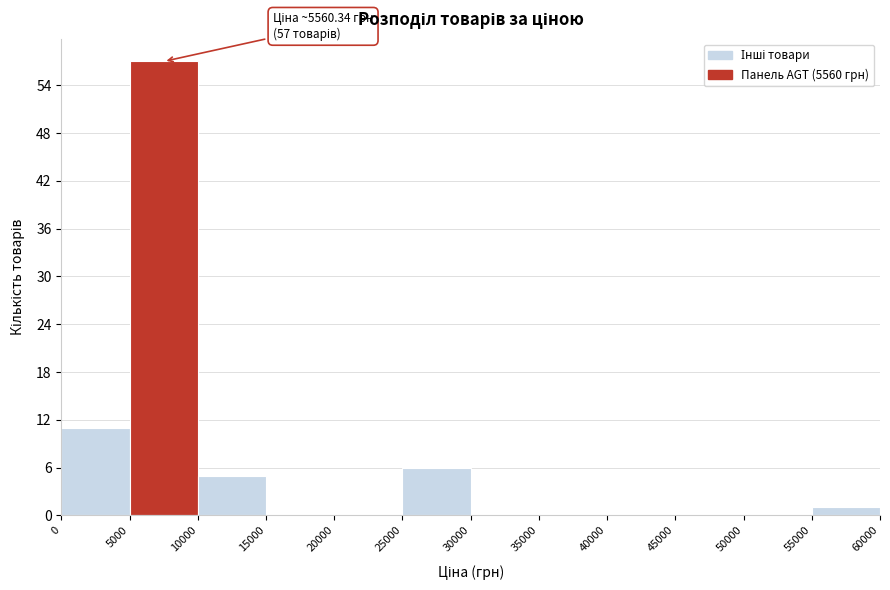

Which range on the x-axis has the tallest bar?

5000 to 10000